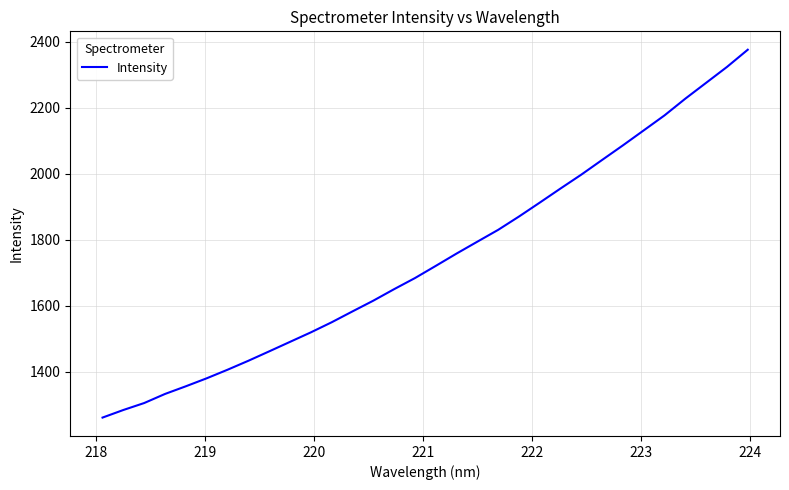

What is the difference between the second highest and second lowest values?

1038.9